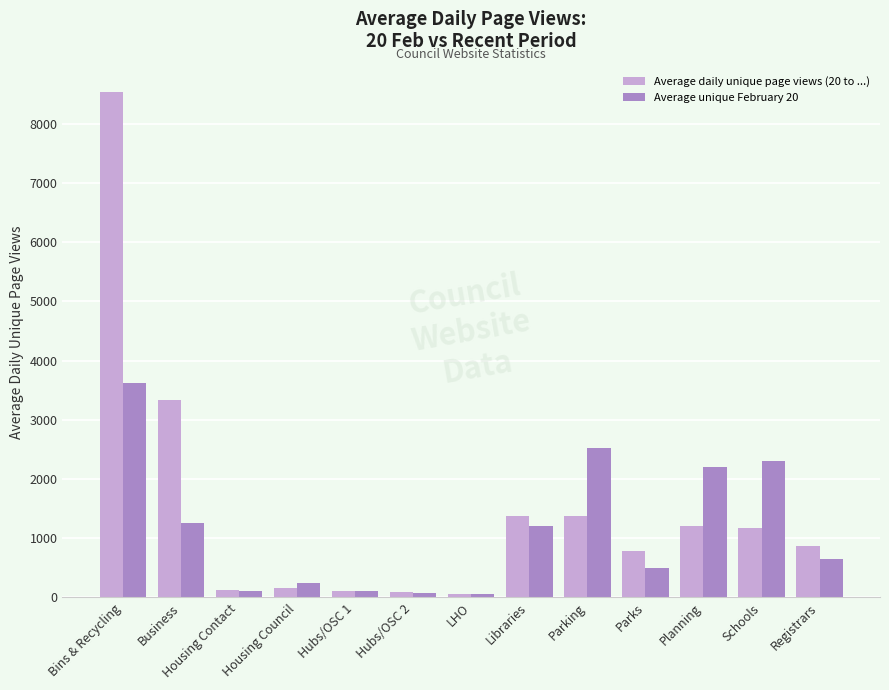

At which category is the sum across all series the highest?

Bins & Recycling